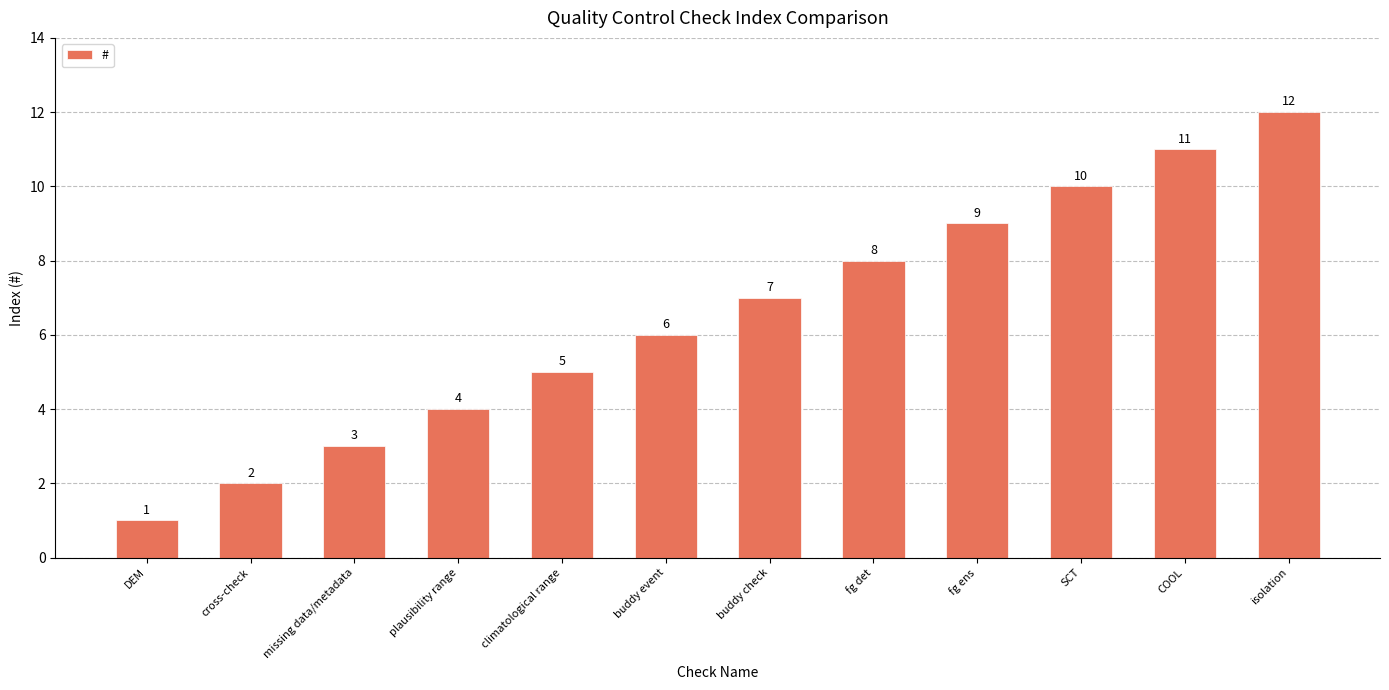

At which category does the chart reach its peak across all series?

isolation